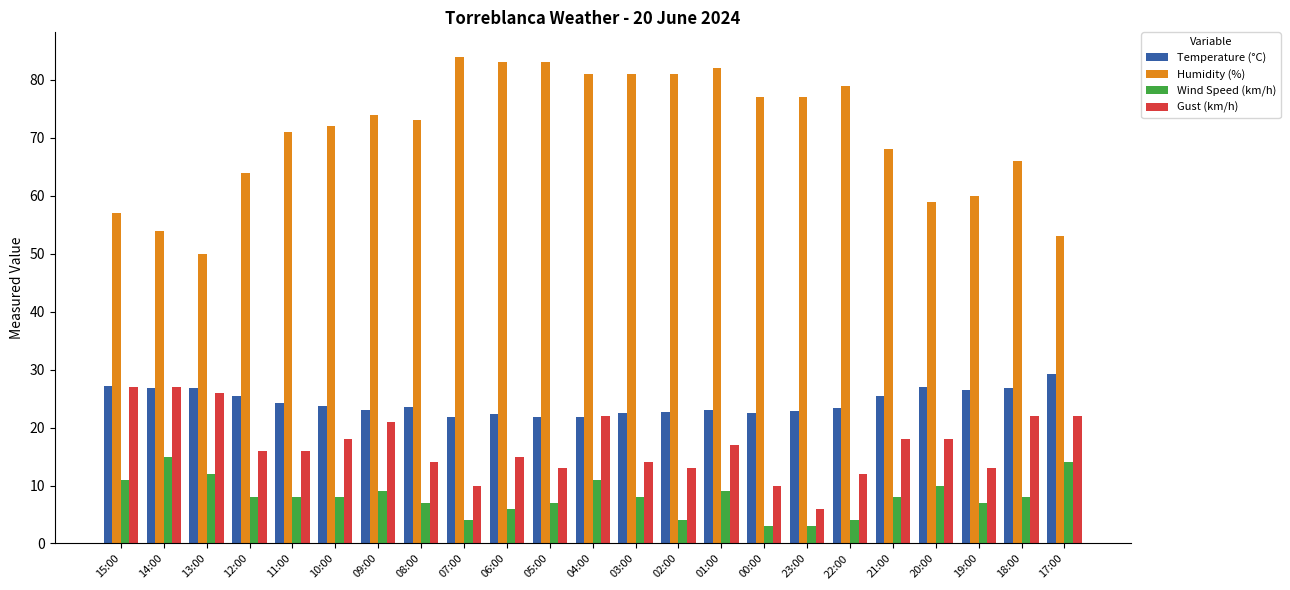

What position from the right is 17:00?

1